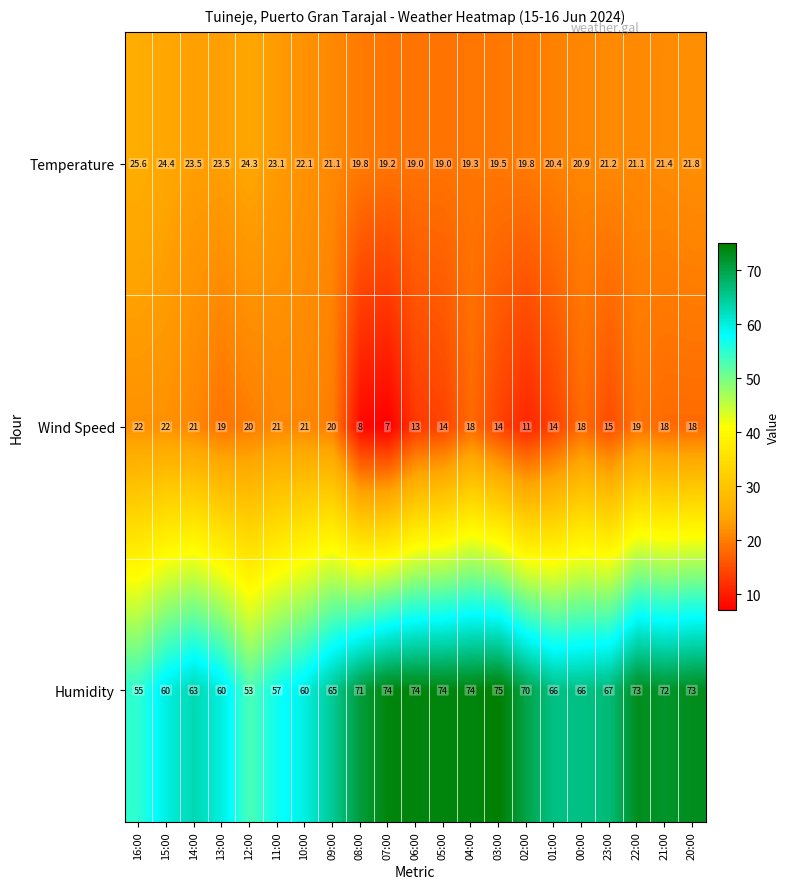

List the series in order of their peak value, lowest first.

Wind Speed, Temperature, Humidity